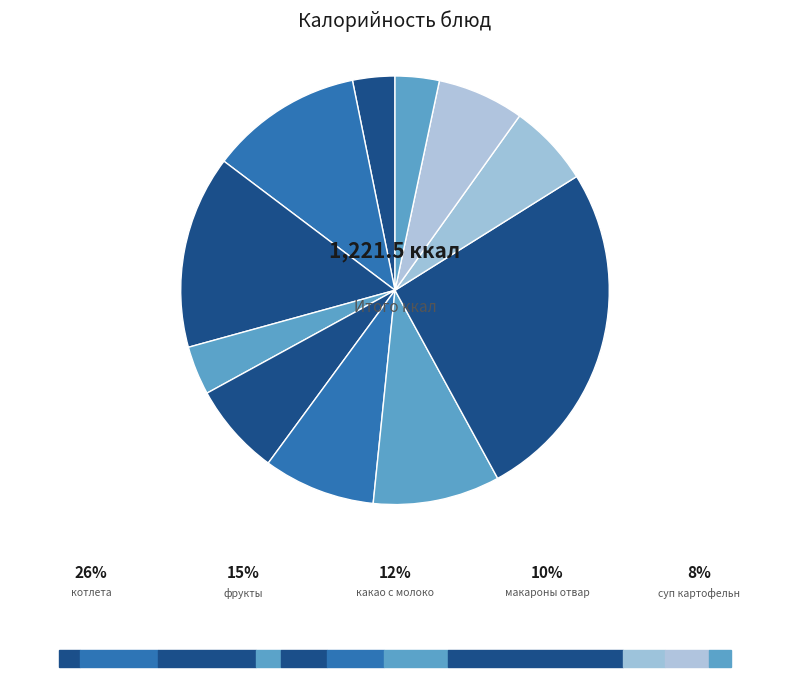

Is there any slice that represents more than half of the pie?

No